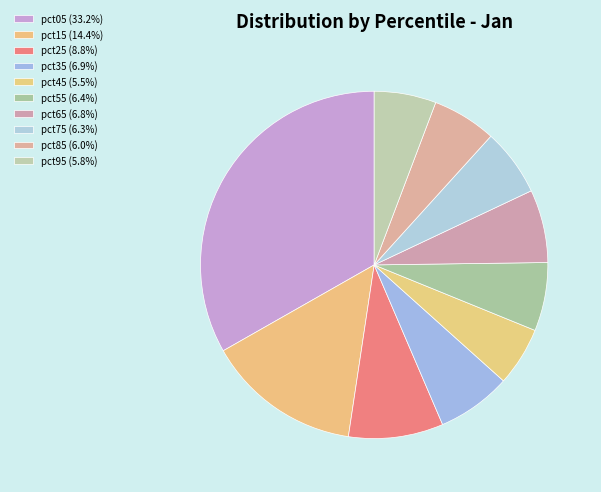

To the nearest percent, what is the combined percentage of pct85 and pct45?

11%